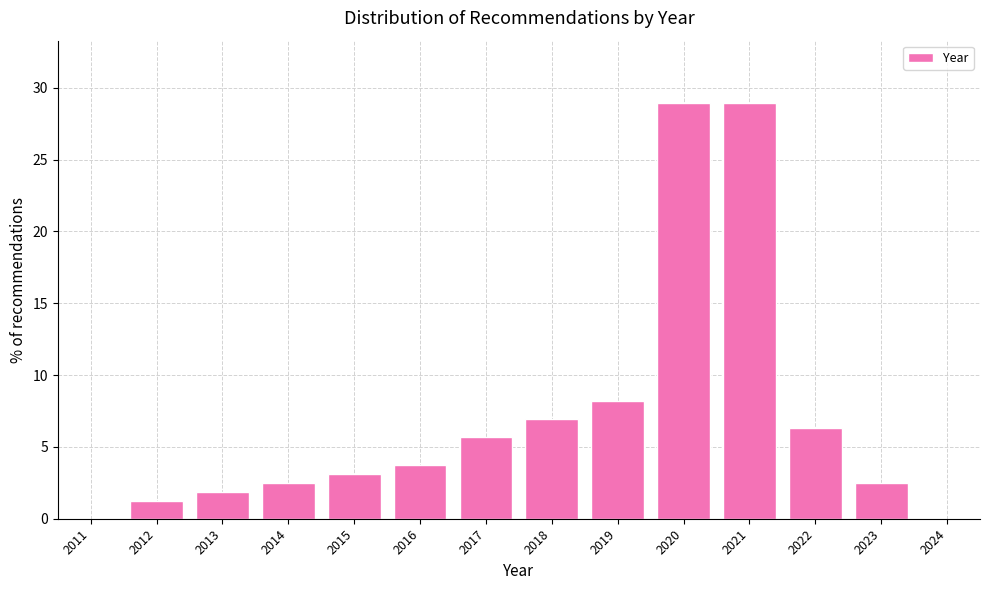

Reading left to right, what are all the values shown in this chart?

2012=1.3	2013=1.9	2014=2.5	2015=3.1	2016=3.8	2017=5.7	2018=6.9	2019=8.2	2020=28.9	2021=28.9	2022=6.3	2023=2.5